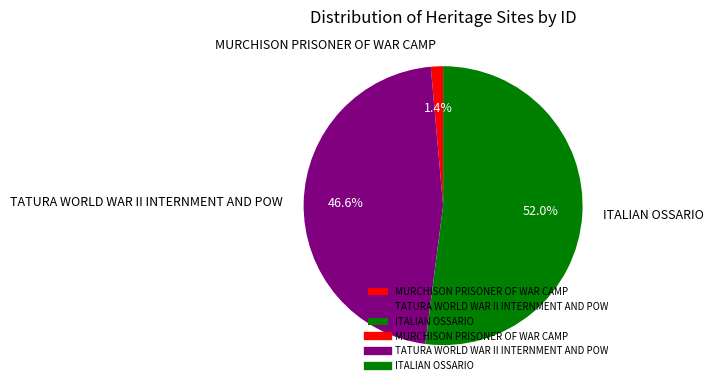

Which slice is the smallest?

MURCHISON PRISONER OF WAR CAMP